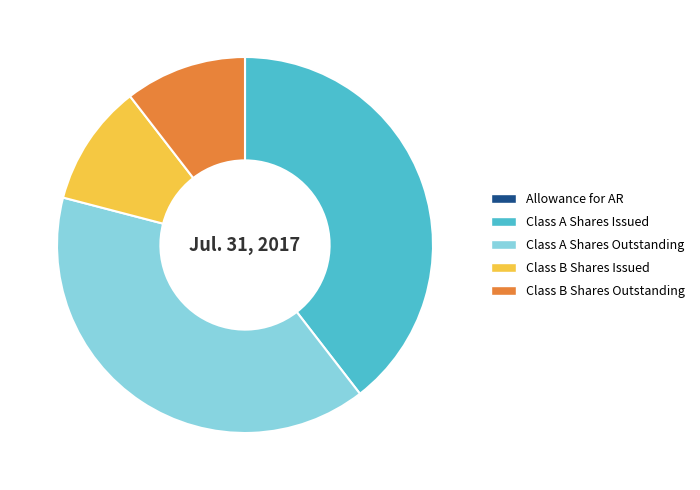

Approximately how many times larger is the value at Class B Shares Outstanding compared to Class A Shares Outstanding?

0.3